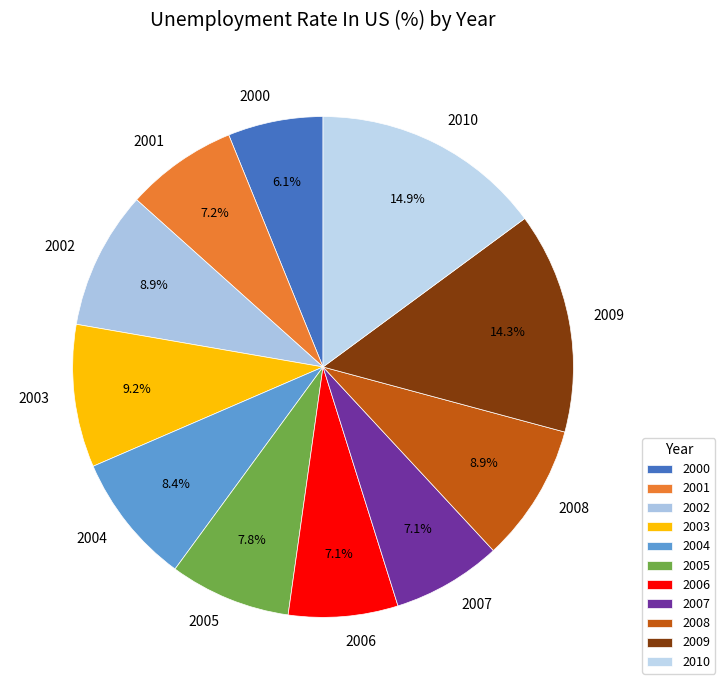

Is it true that 2005 is 22% of the pie?

False